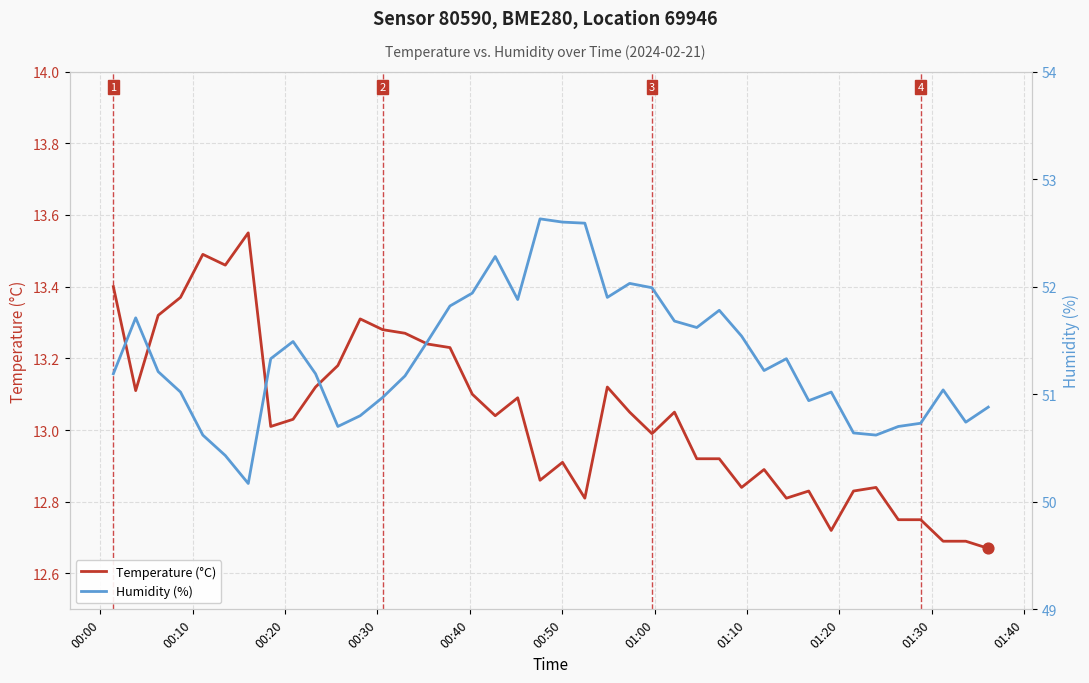

Which series has the largest total across all categories?

Humidity (%)